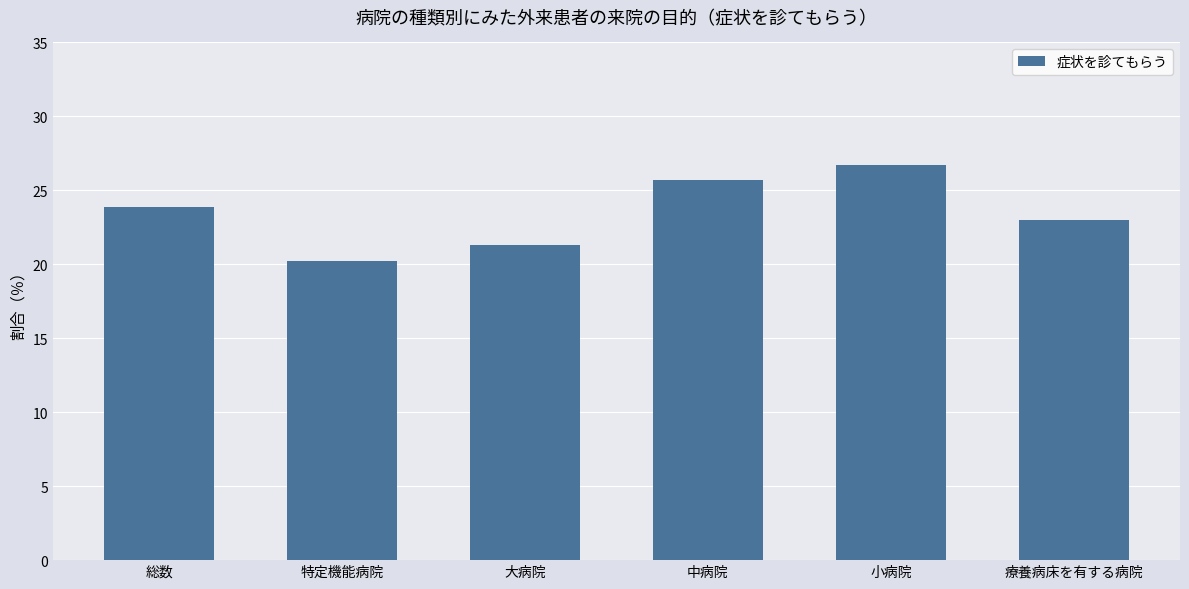

At which label is the value closest to 23?

療養病床を有する病院